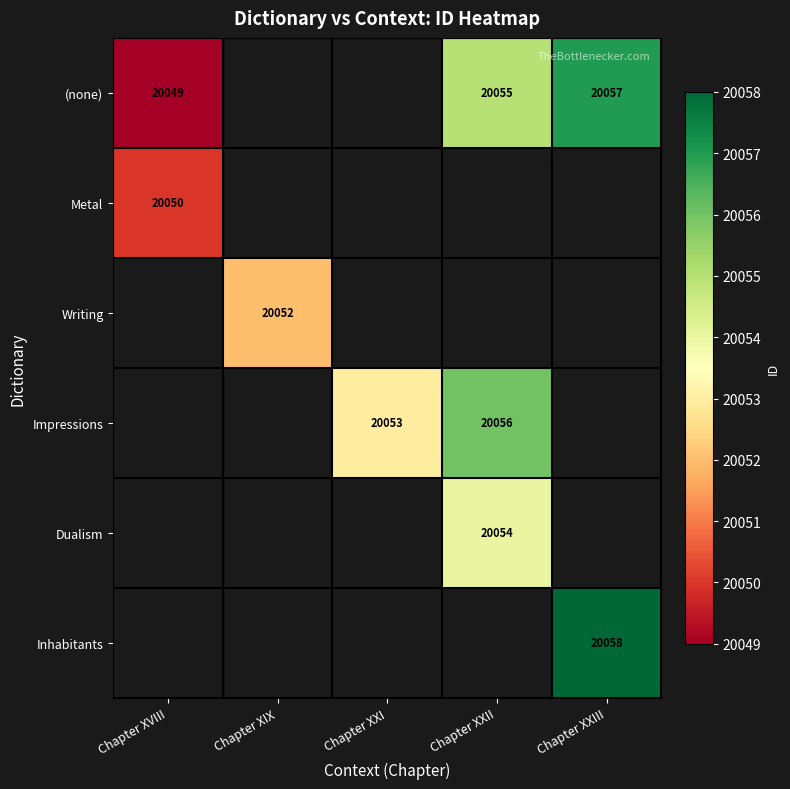

The Metal series shows 20050 at Chapter XVIII. True or false?

True